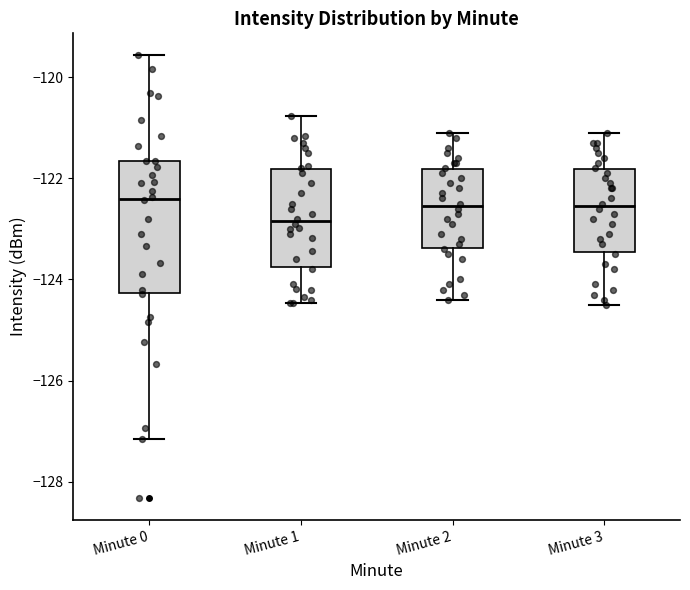

Which box is the tallest, from its lower edge to its upper edge?

Minute 0